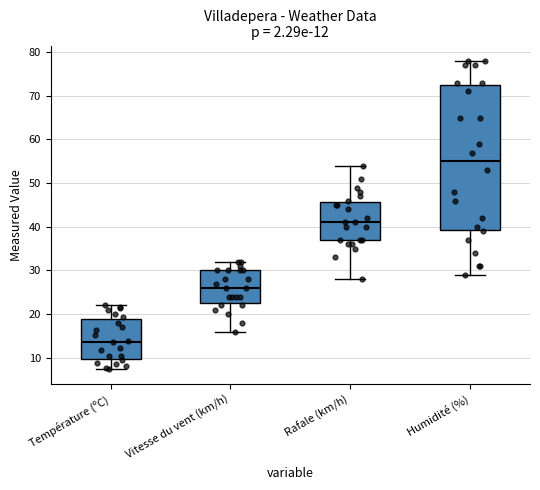

Which box's median line is the lowest?

Température (ºC)